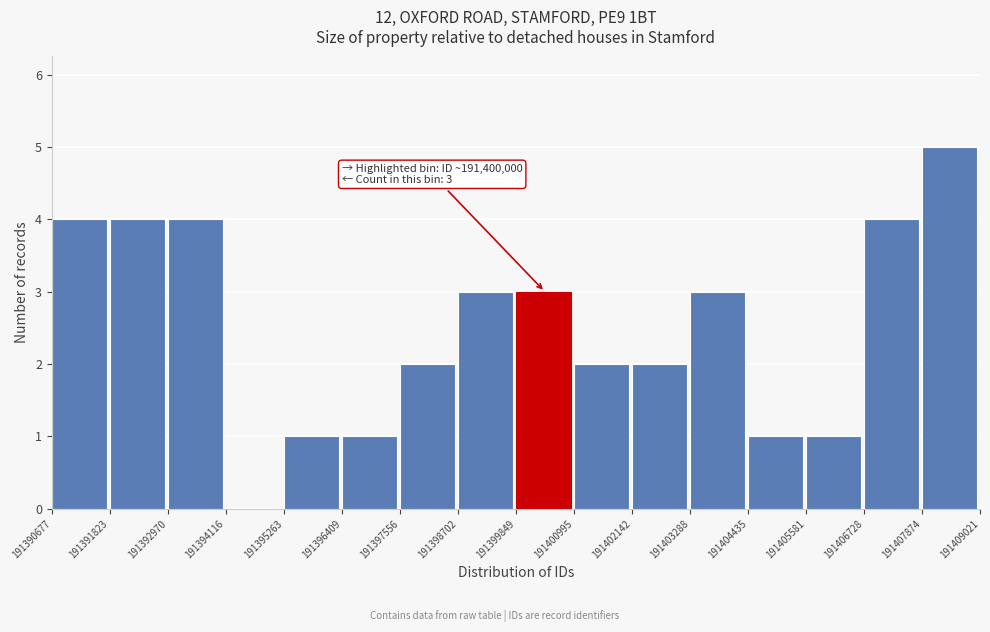

Over which range of the x-axis is the bar tallest?

191407874 to 191409021